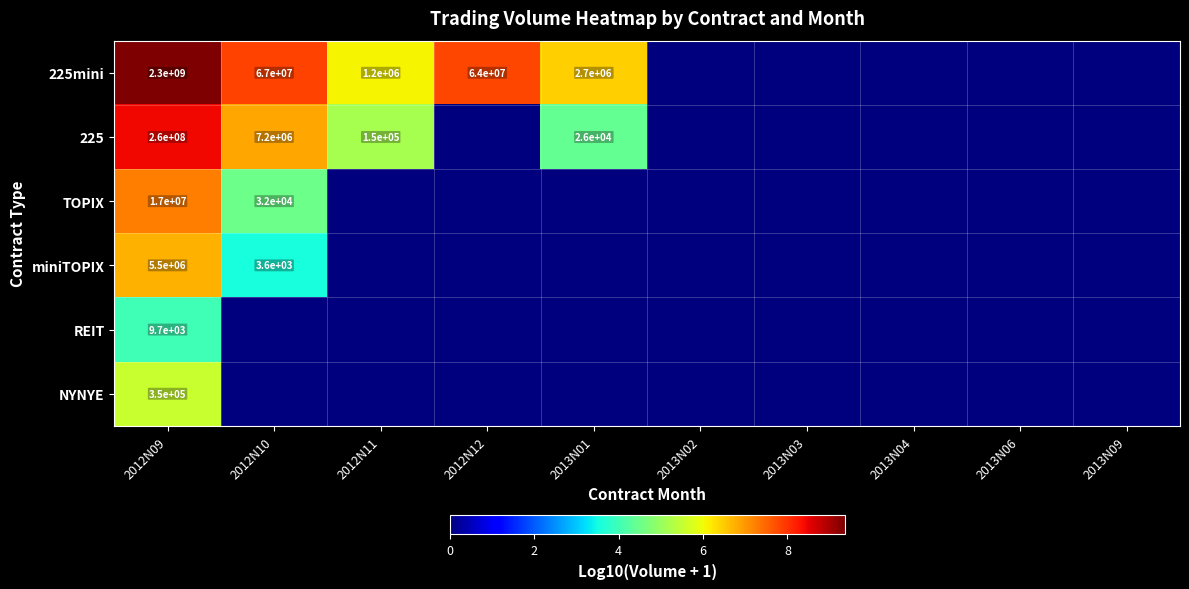

Is it true that 225 equals 26000 at 2013N01?

True